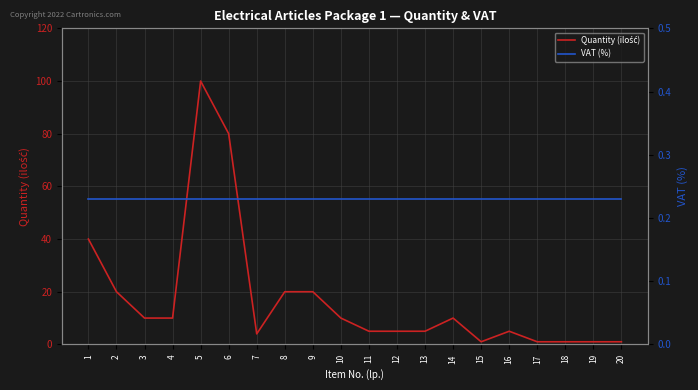

True or false: Quantity (ilość) has a value of 8.7 at 9.

False